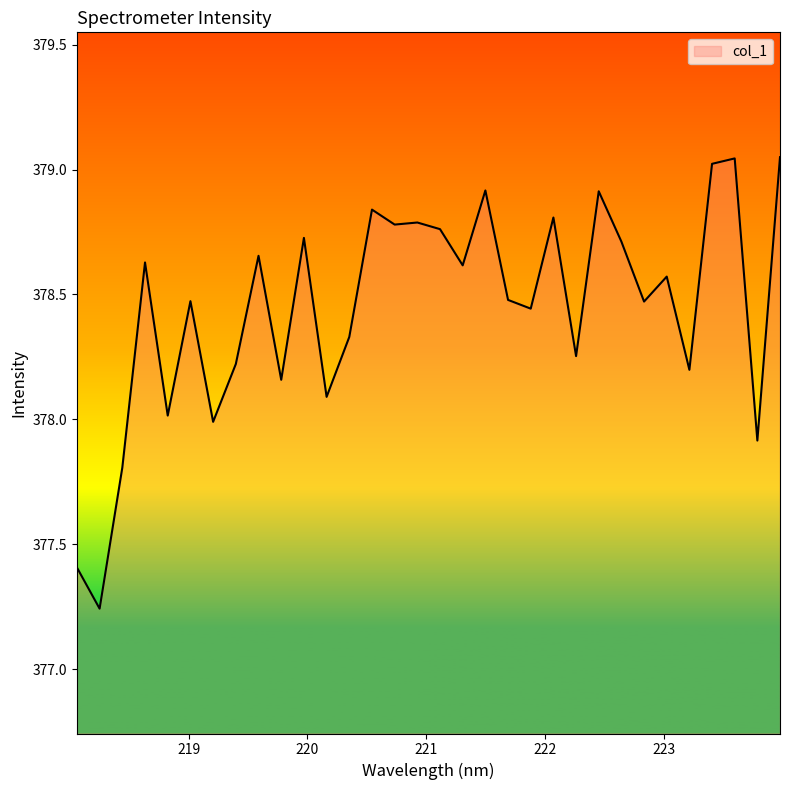

Does the chart have visible grid lines?

No